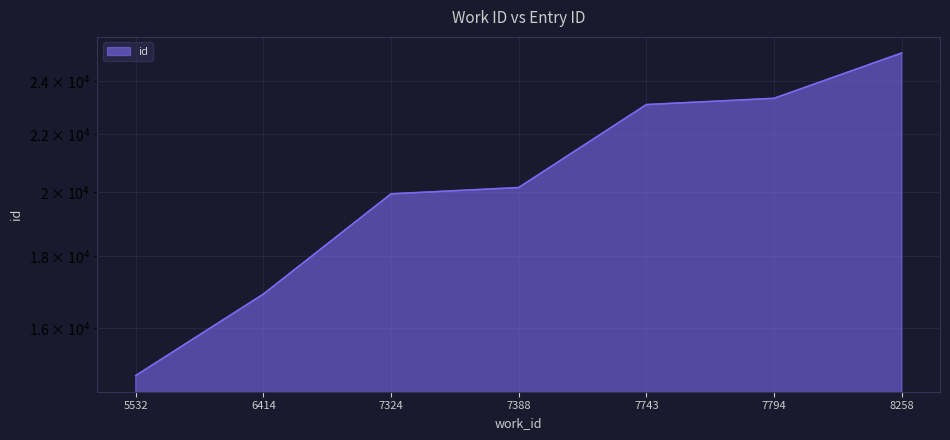

The chart shows a value of 19952 at 7324. True or false?

True